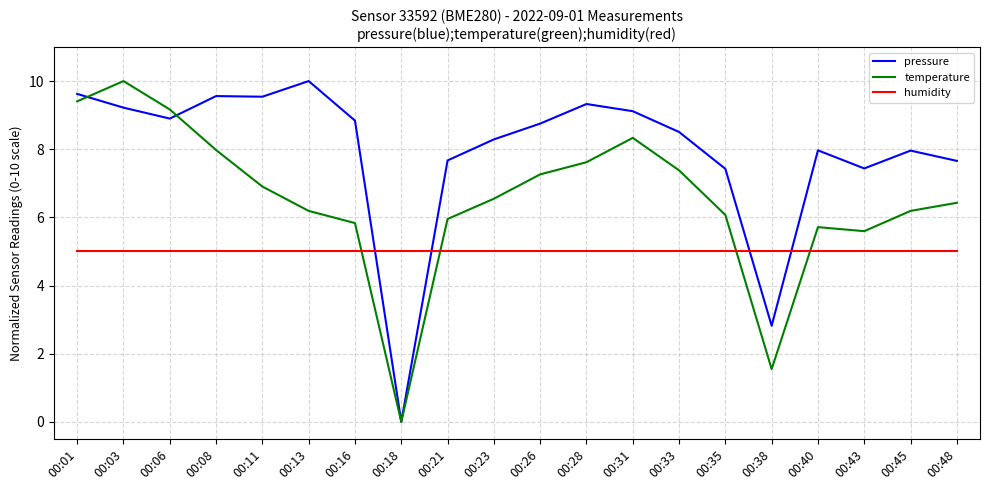

What is the spread (max minus min) of values at 00:45?

3.0